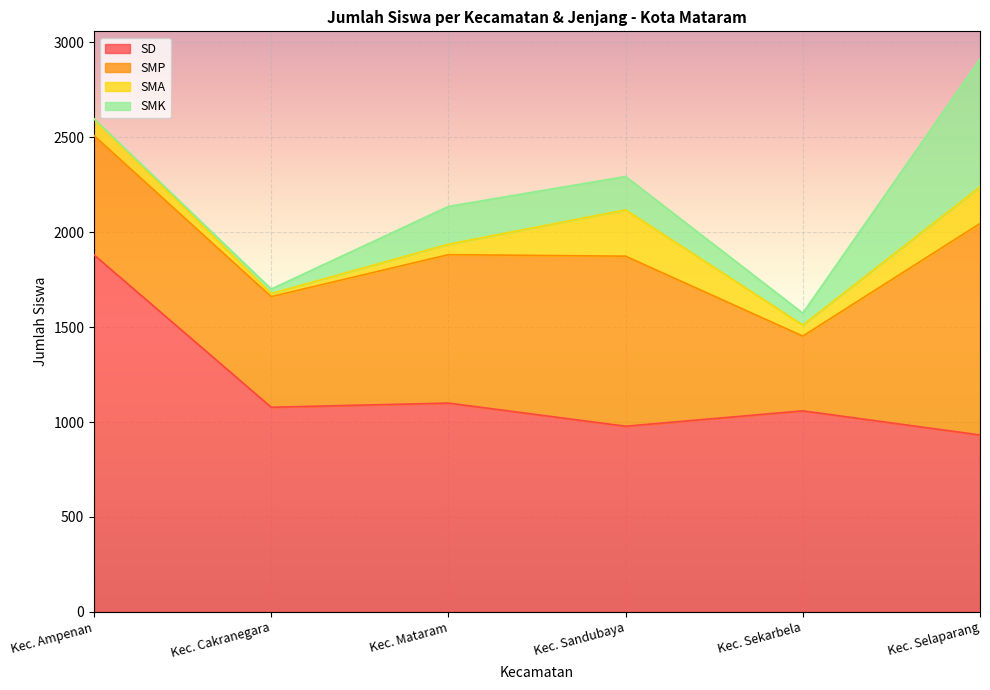

What is the value of the SMP point at the 1st from the left?

628